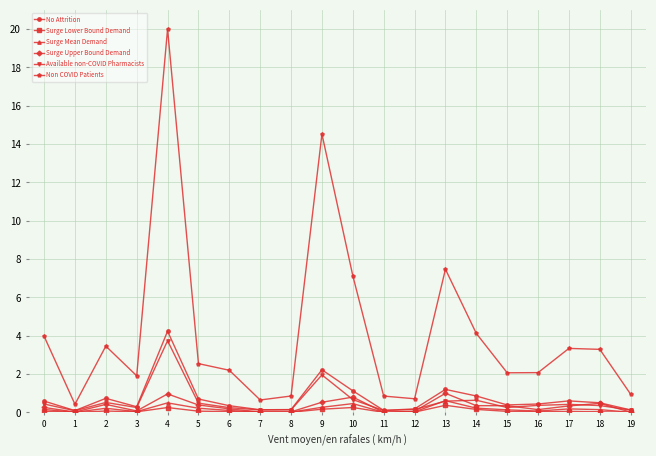

What is the value of the Non COVID Patients point at the 1st from the left?

4.0